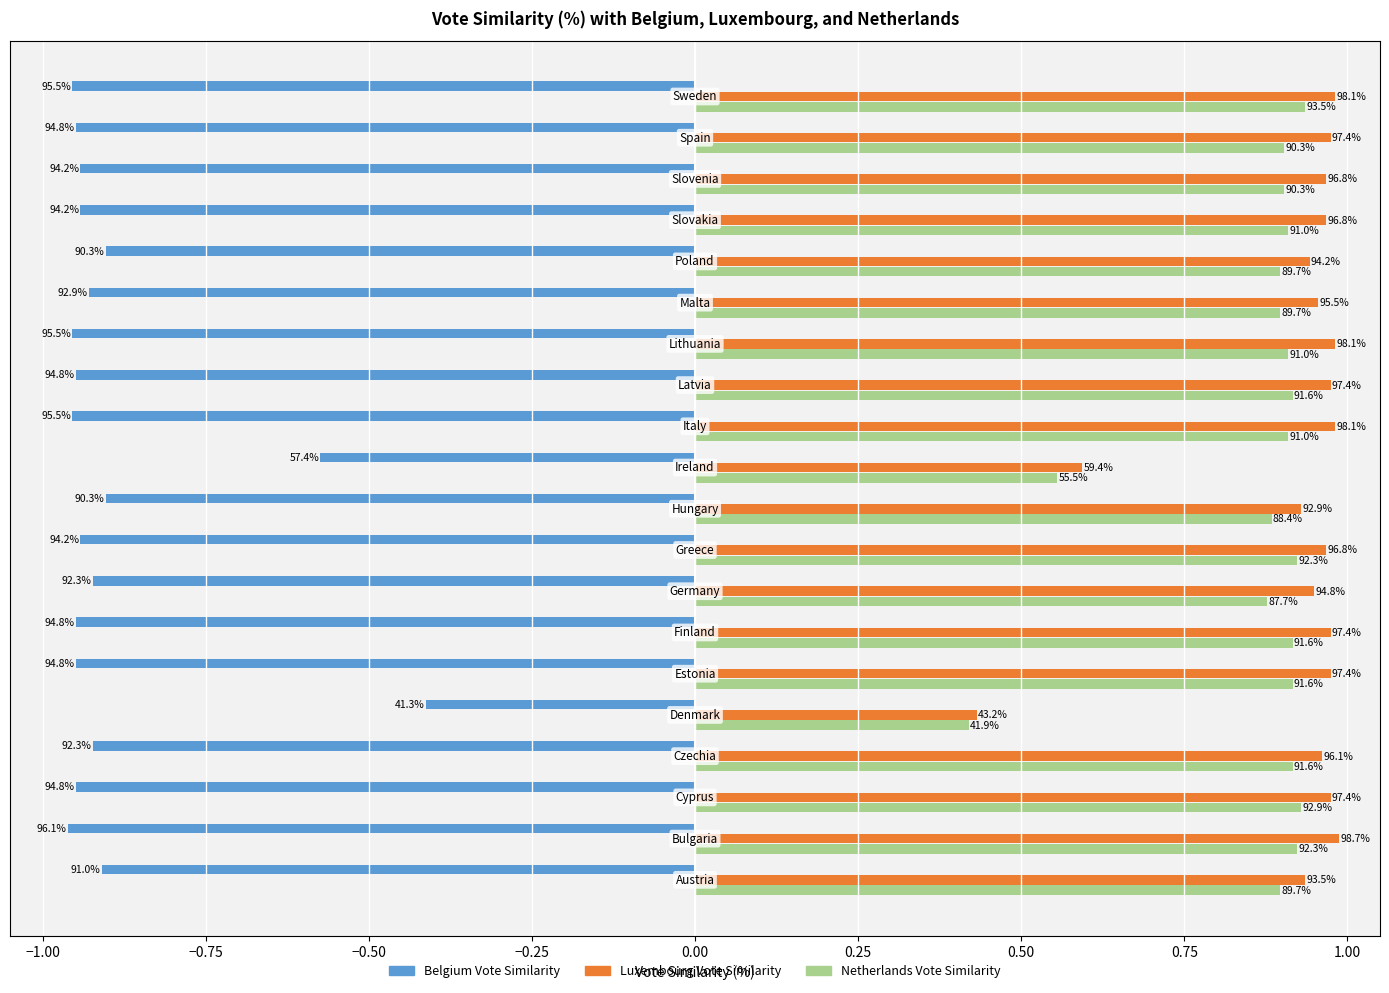

What are all the series names shown in the legend?

Belgium Vote Similarity, Luxembourg Vote Similarity, Netherlands Vote Similarity